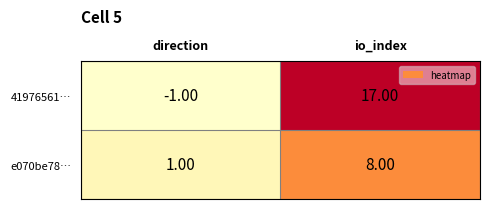

Where is 41976561… nearest to the value 8?

direction